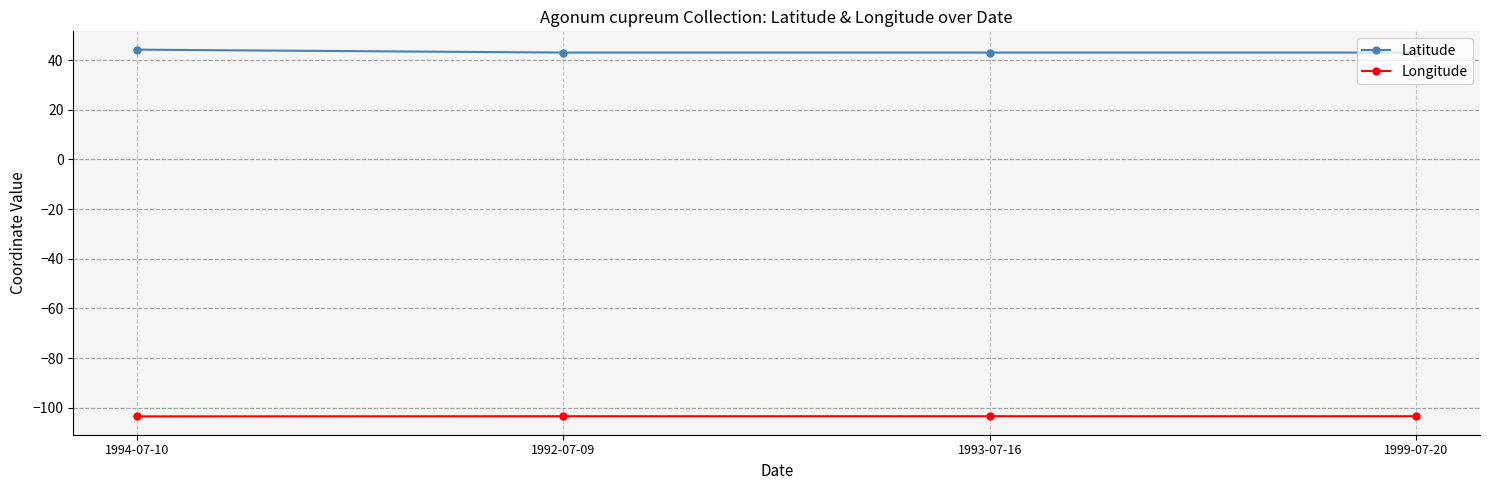

True or false: Latitude and Longitude intersect in this chart.

False